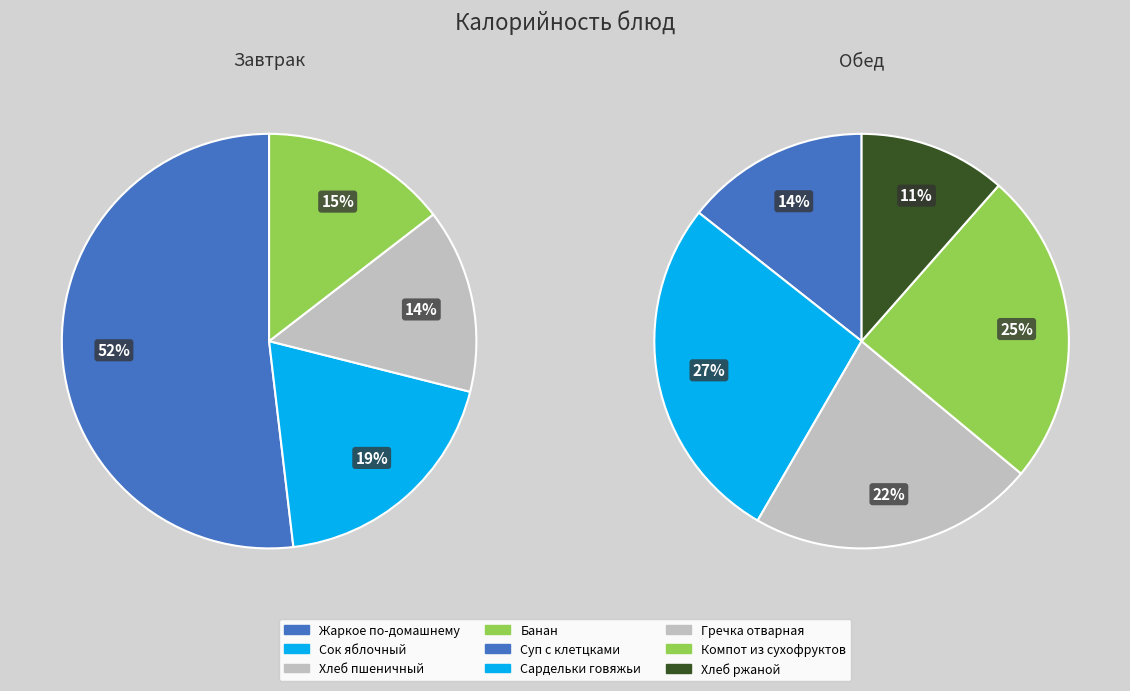

How many segments does this pie chart have?

9